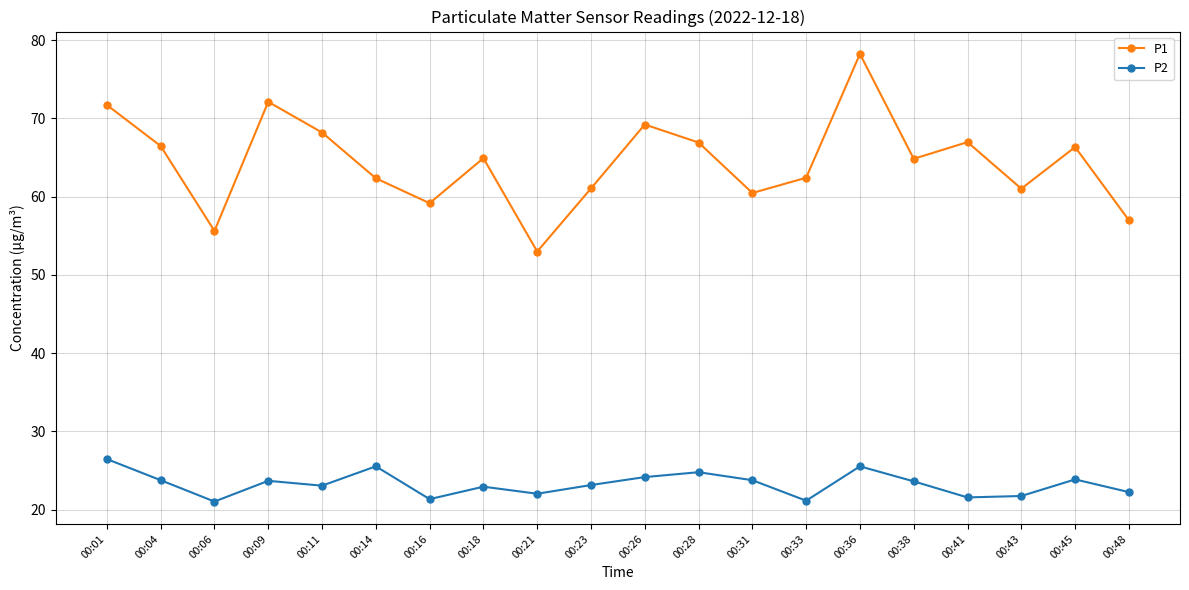

Which series has the widest spread of values?

P1